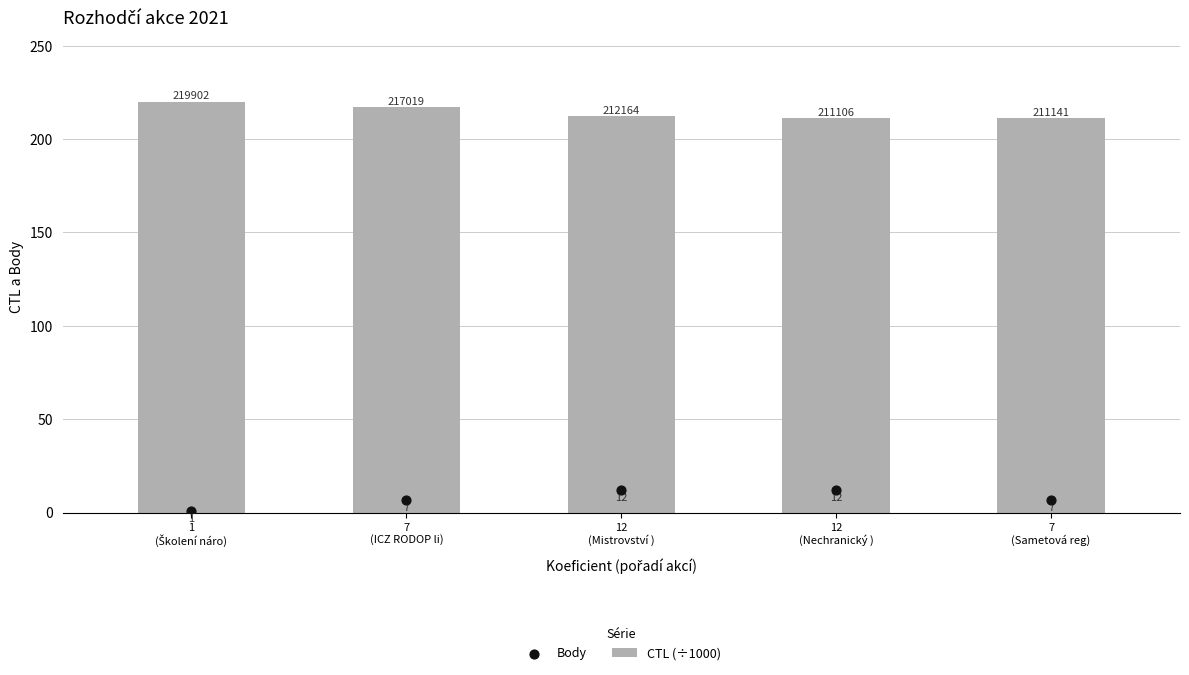

Which series has the widest spread of Y values?

Body